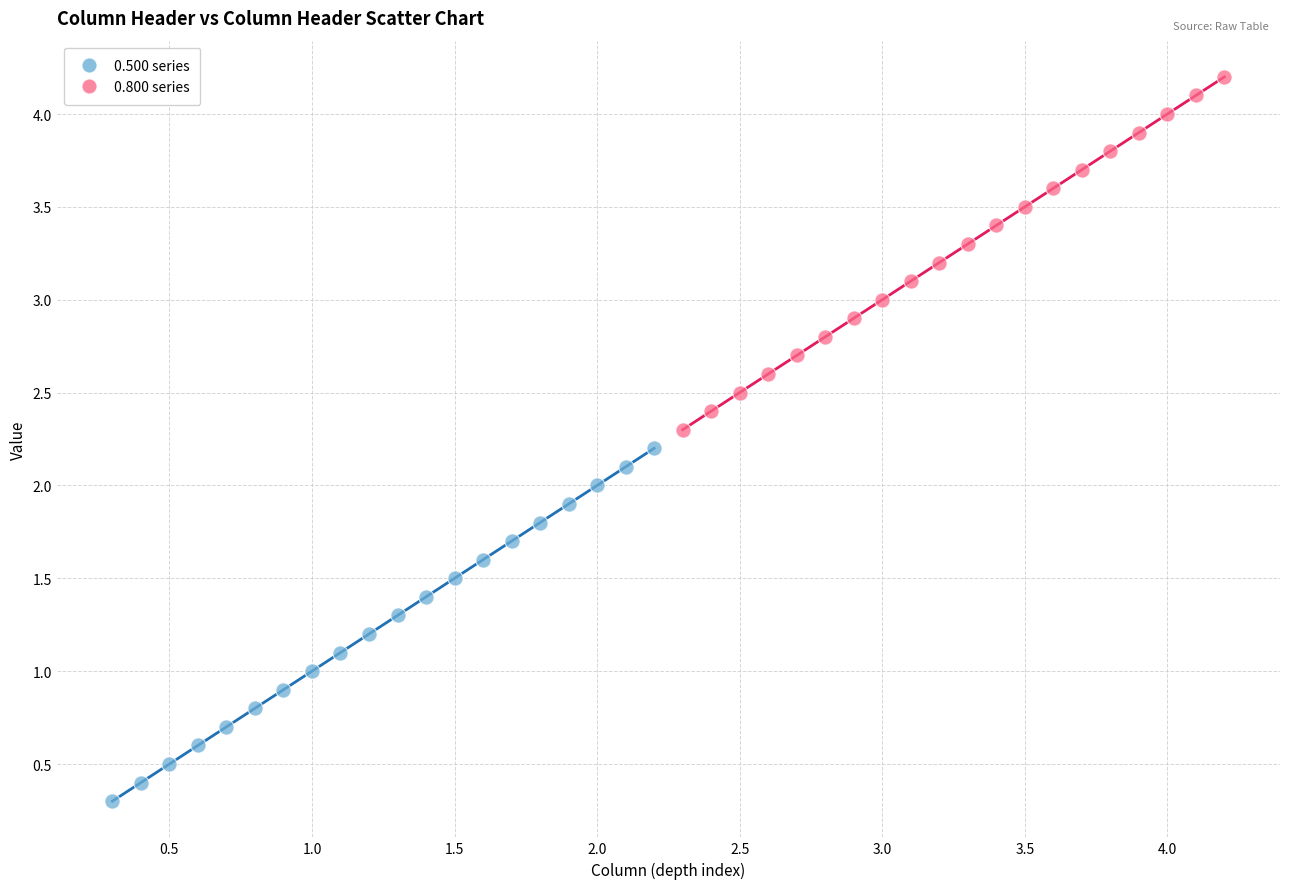

Which series contains the lowest Y value?

0.500 series